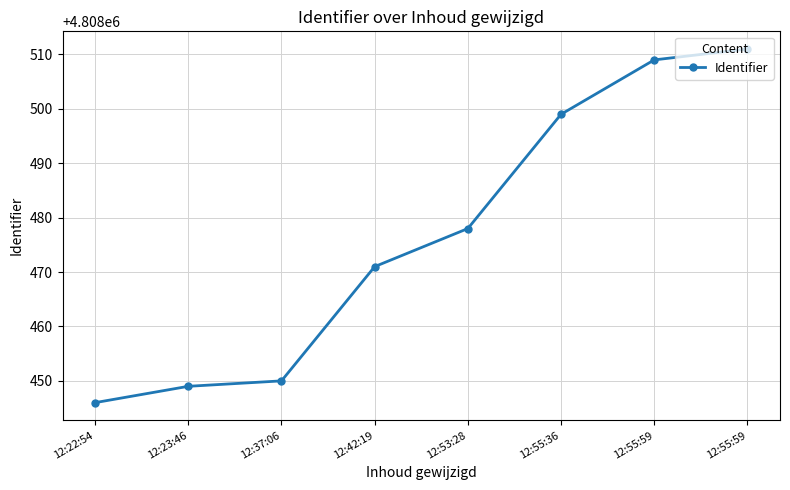

At which label does the data first exceed 4808478?

12:55:36